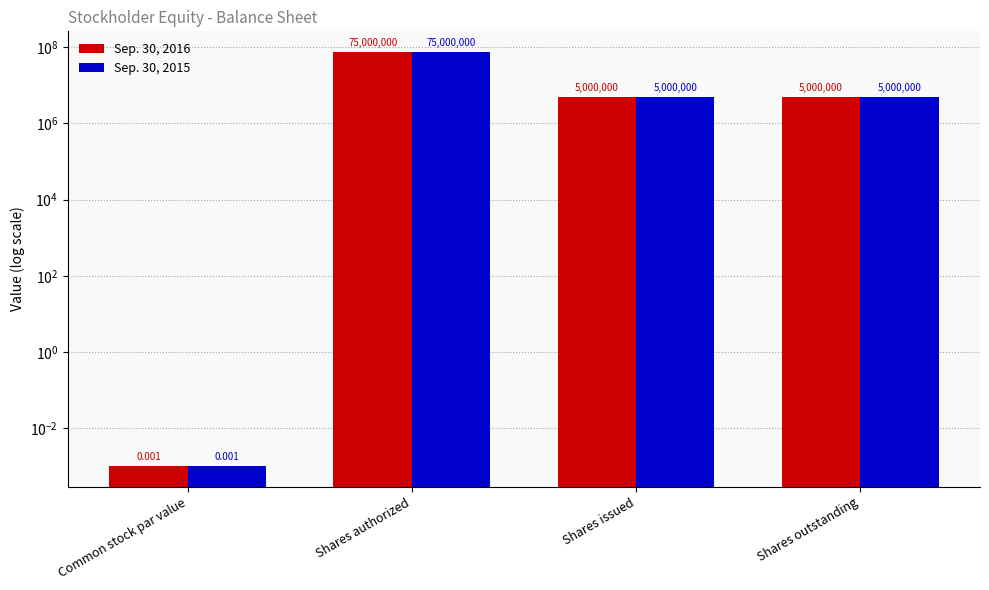

What is the average value of the Sep. 30, 2016 series?

21250000.0